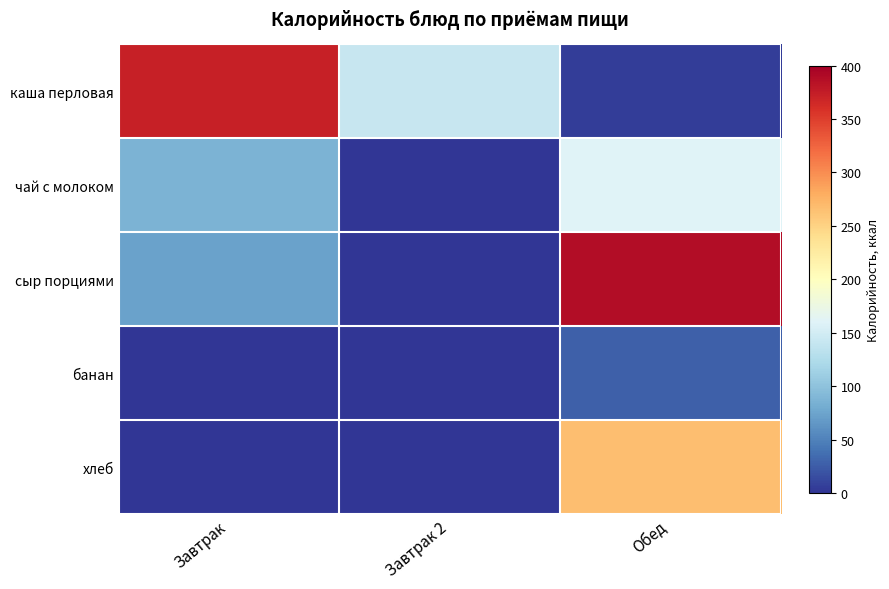

How many distinct data groups are displayed?

5